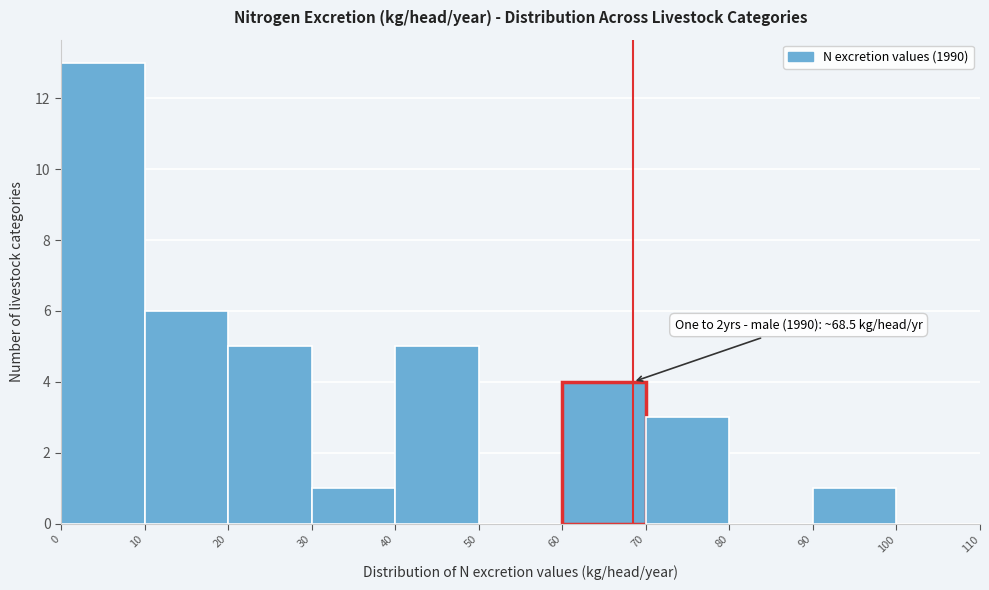

Over which range of the x-axis is the bar tallest?

0 to 10